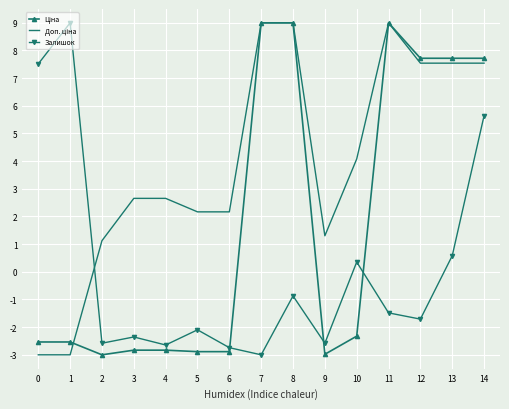

Read the Залишок value at 0.

7.5